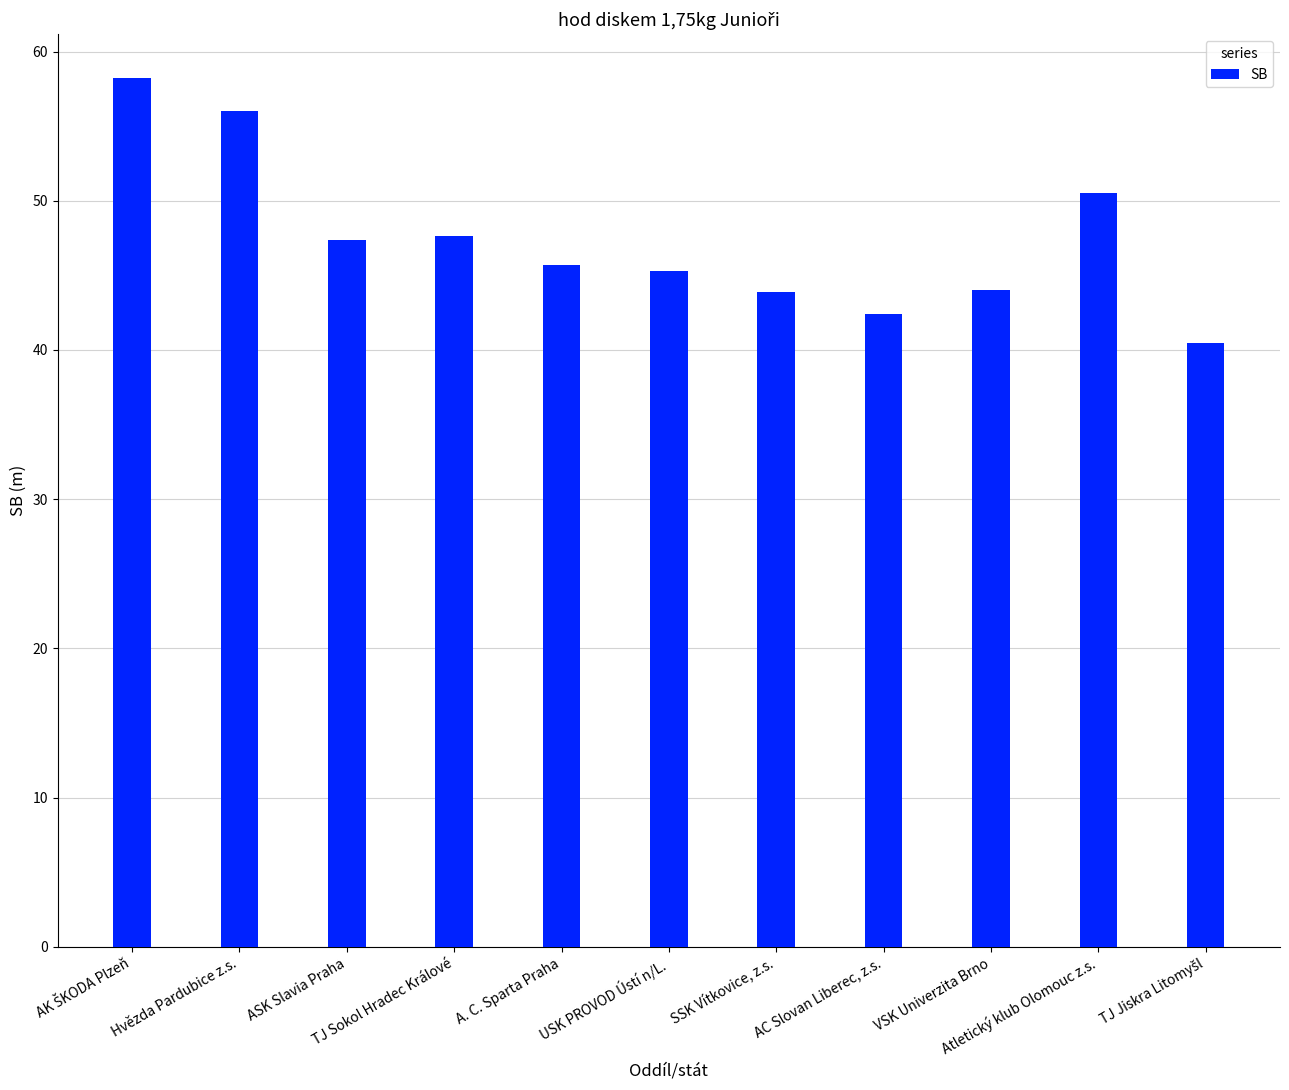

What position from the right is Atletický klub Olomouc z.s.?

2